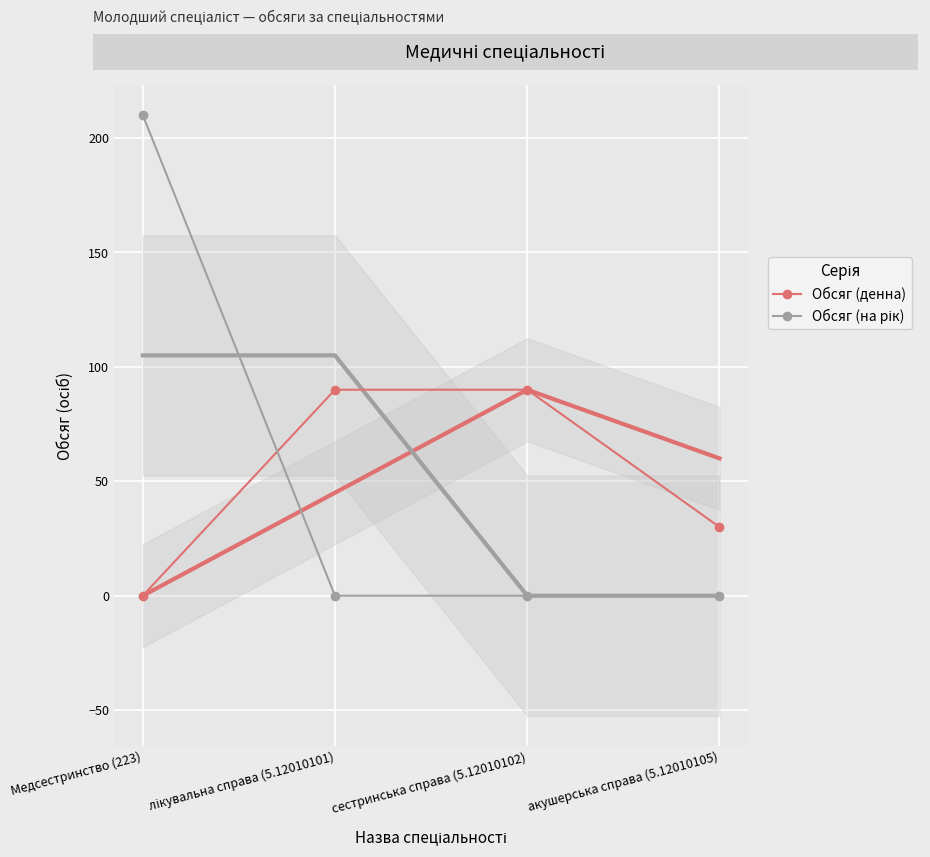

What is the sum of all Обсяг (денна) values?

210